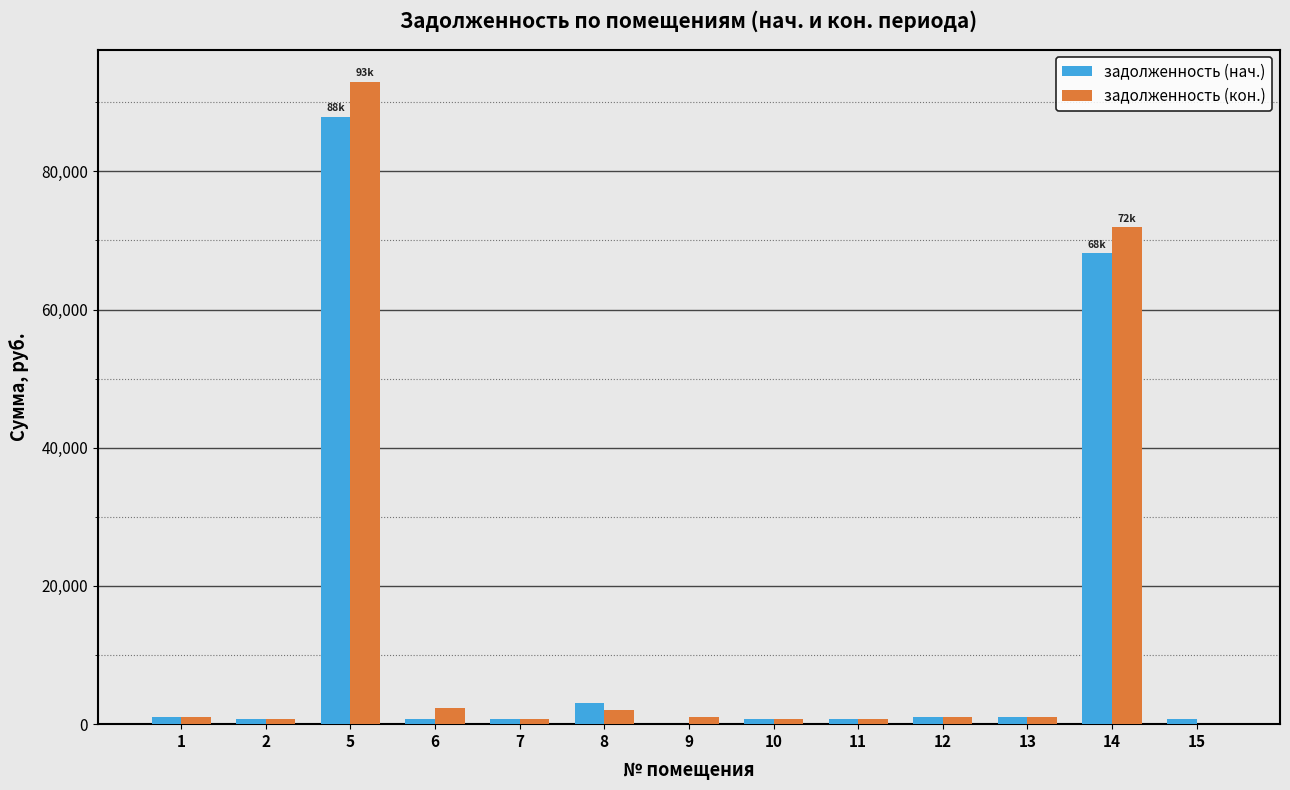

How many categories are shown in the chart?

13